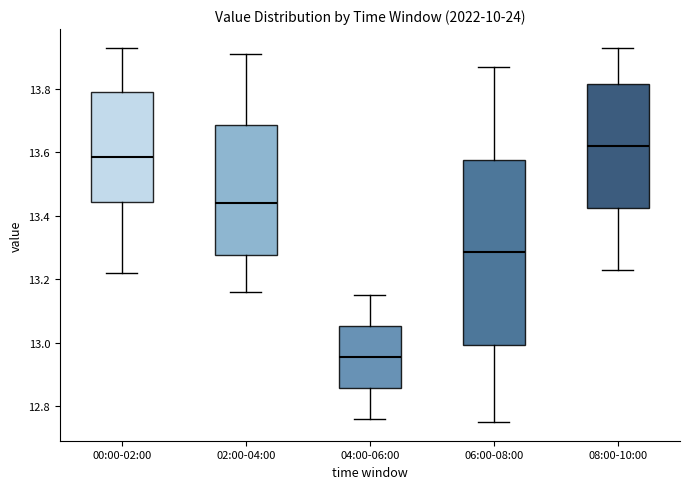

Comparing the boxes themselves (not the whiskers), which one is the tallest?

06:00-08:00